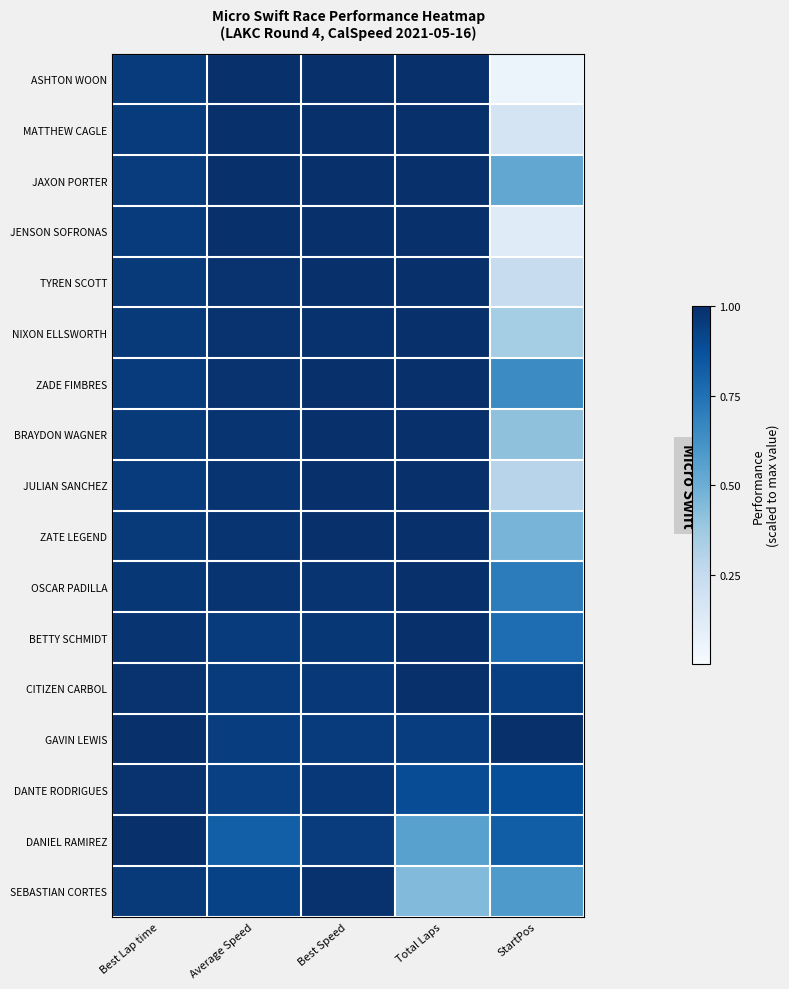

Which has a higher value, StartPos or Total Laps?

Total Laps